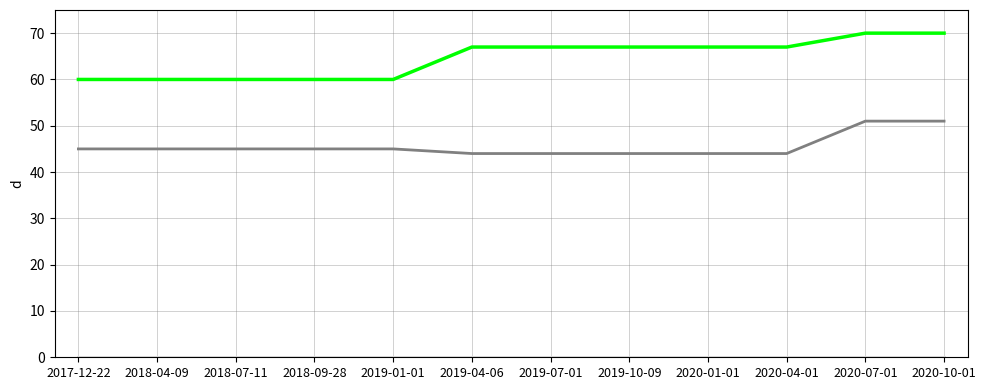

Is this an area chart (filled region under the line)?

No